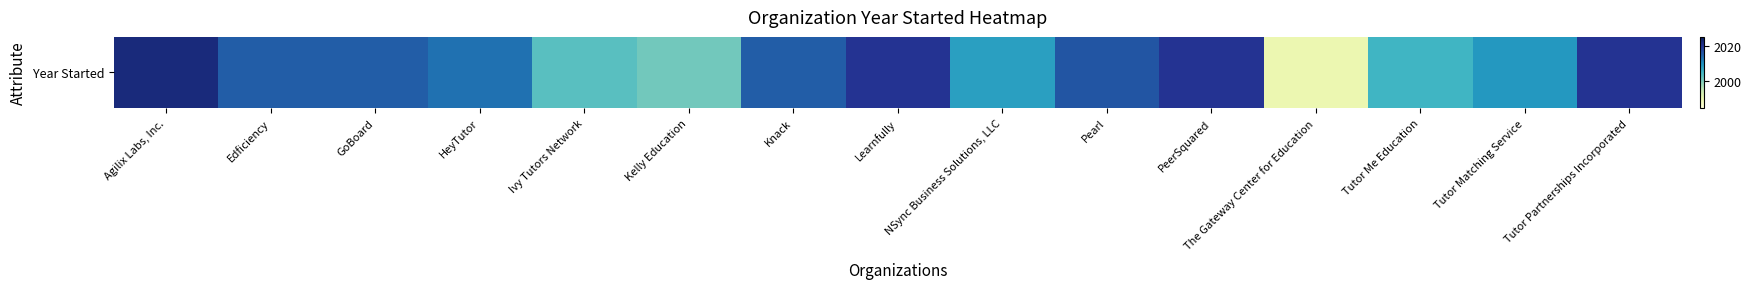

Reading left to right, transcribe all the data shown in this chart.

2022	2015	2015	2013	2003	2001	2015	2020	2008	2016	2020	1990	2005	2009	2020